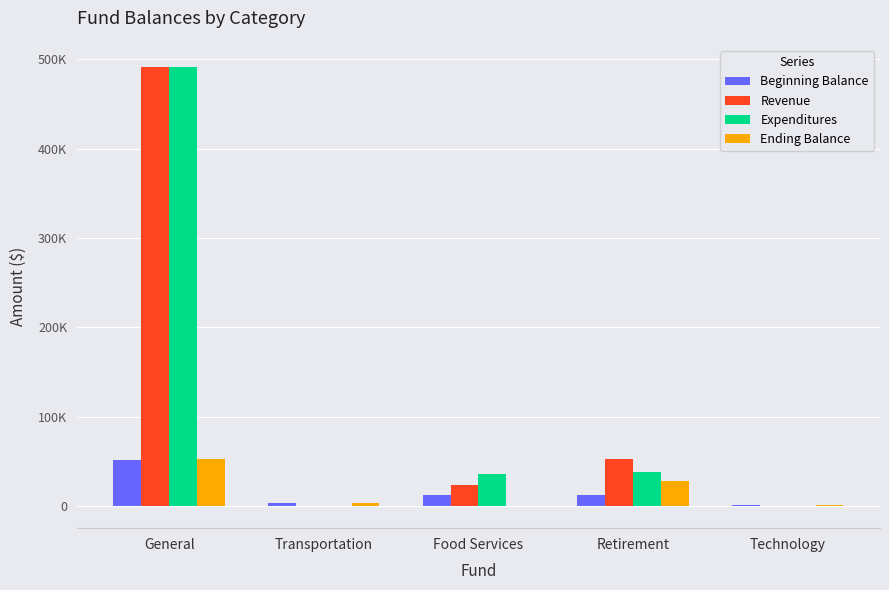

Are the bars horizontal?

No